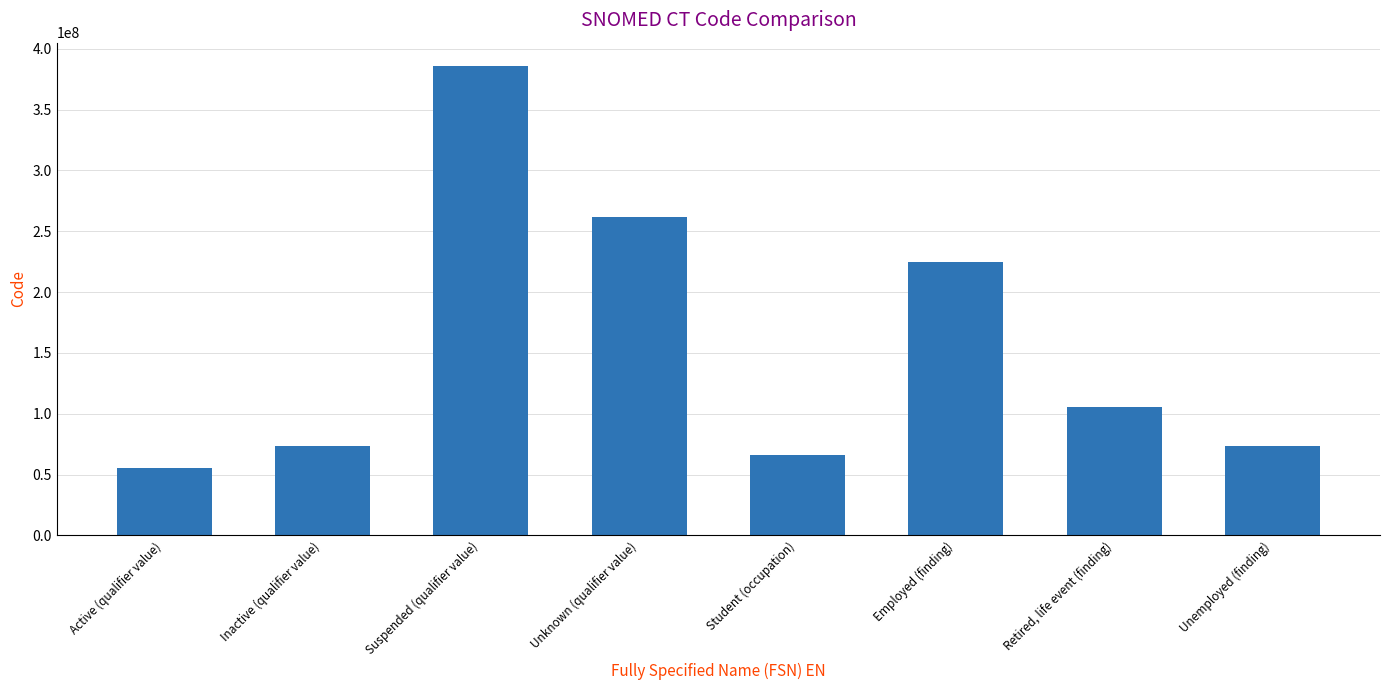

What is the ratio of the value at Unknown (qualifier value) to the value at Student (occupation)?

4.0